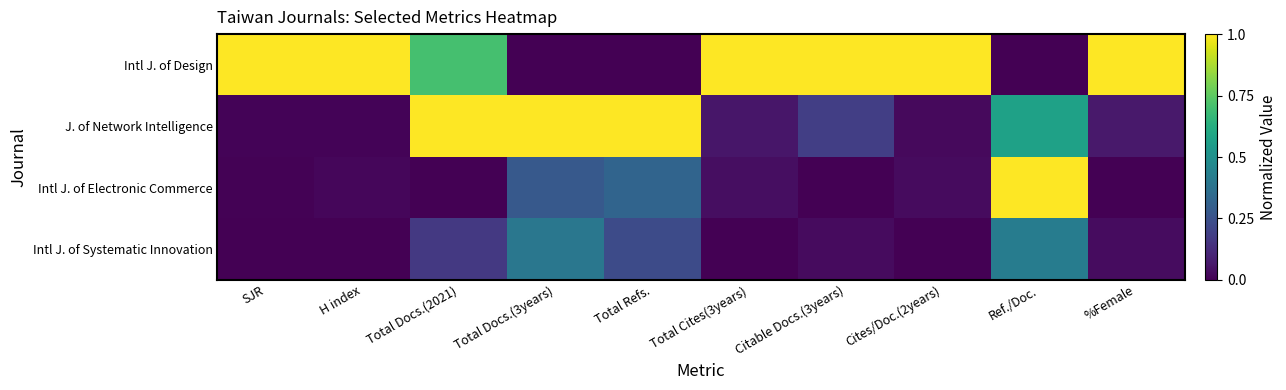

Which label corresponds to the smallest value in the chart?

Total Docs.(3years)